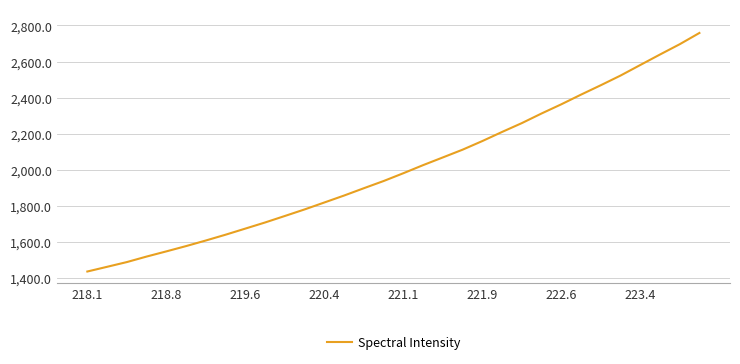

How many values are below 1980?

16